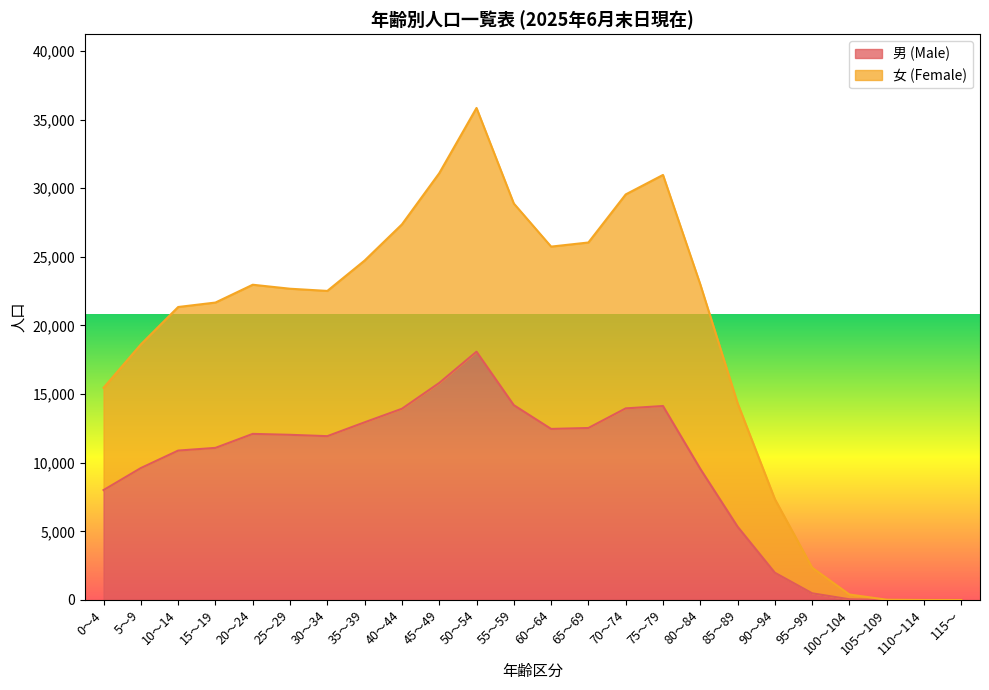

The 男 (Male) series shows 1984 at 90～94. True or false?

True